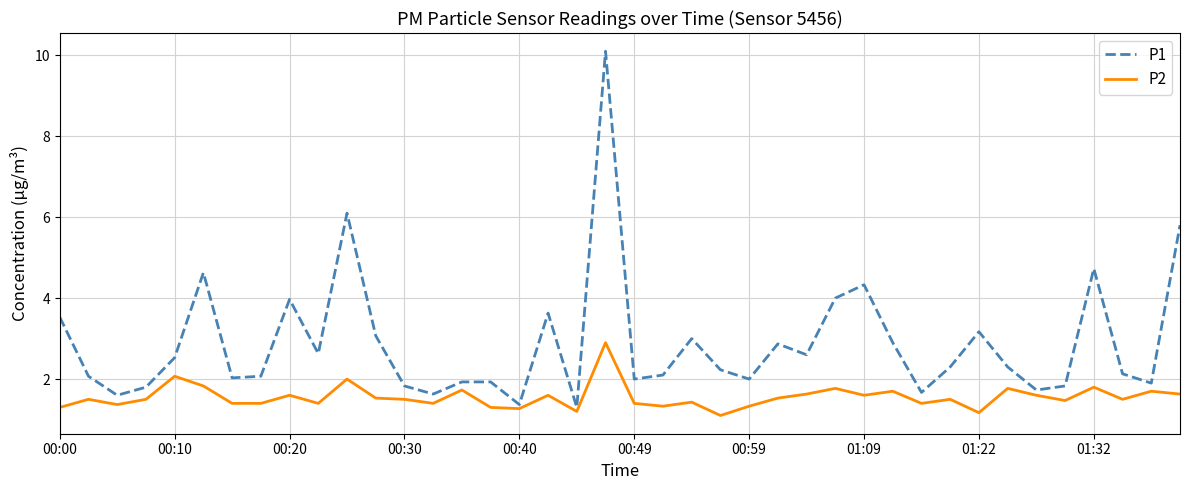

Which series has the largest range (max minus min)?

P1